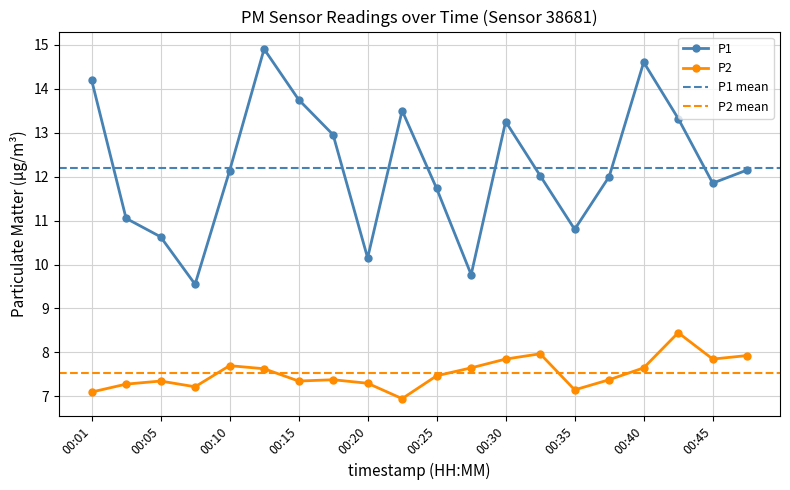

How many series are shown in this chart?

2